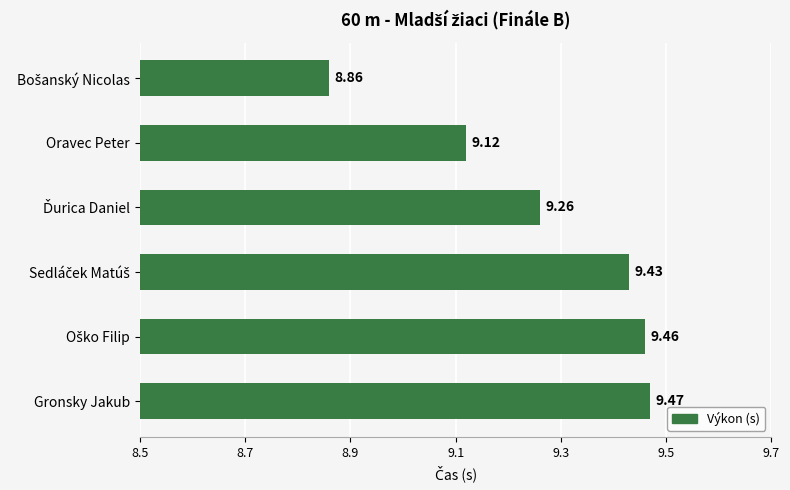

Where is the data nearest to the value 9?

Oravec Peter